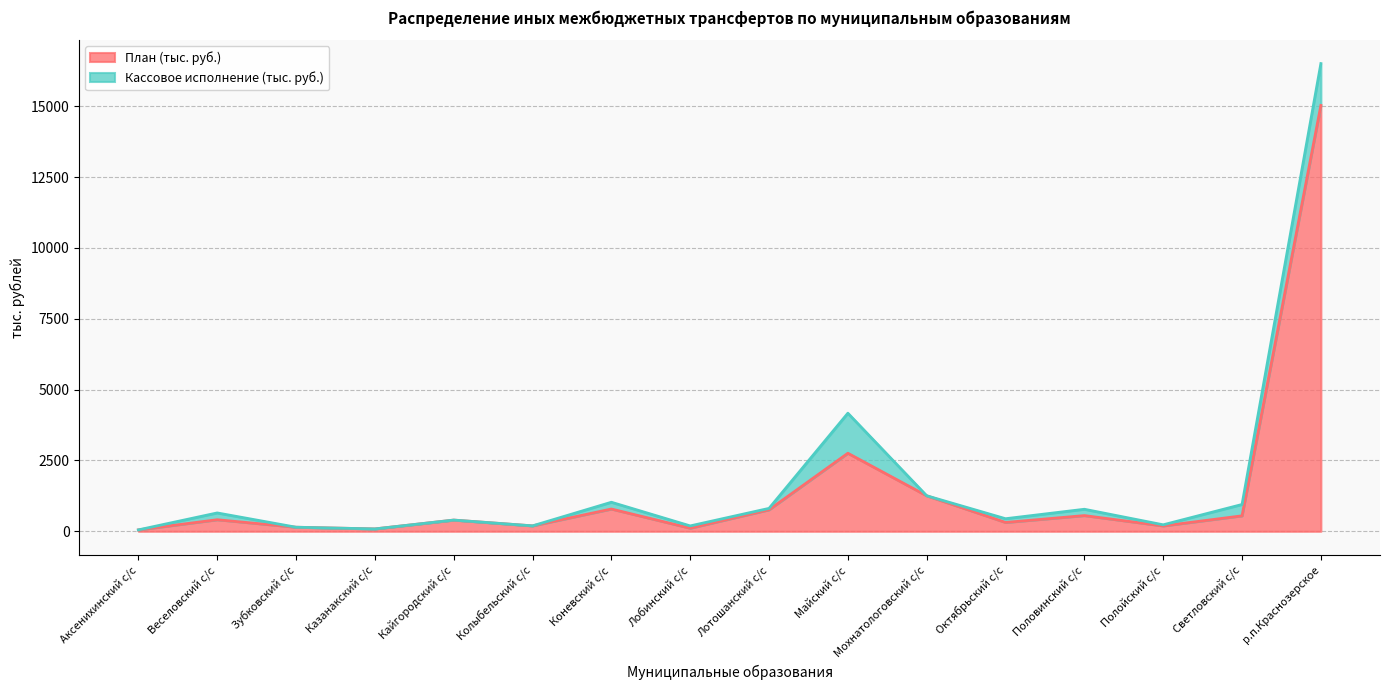

How many lines are shown in the chart?

2